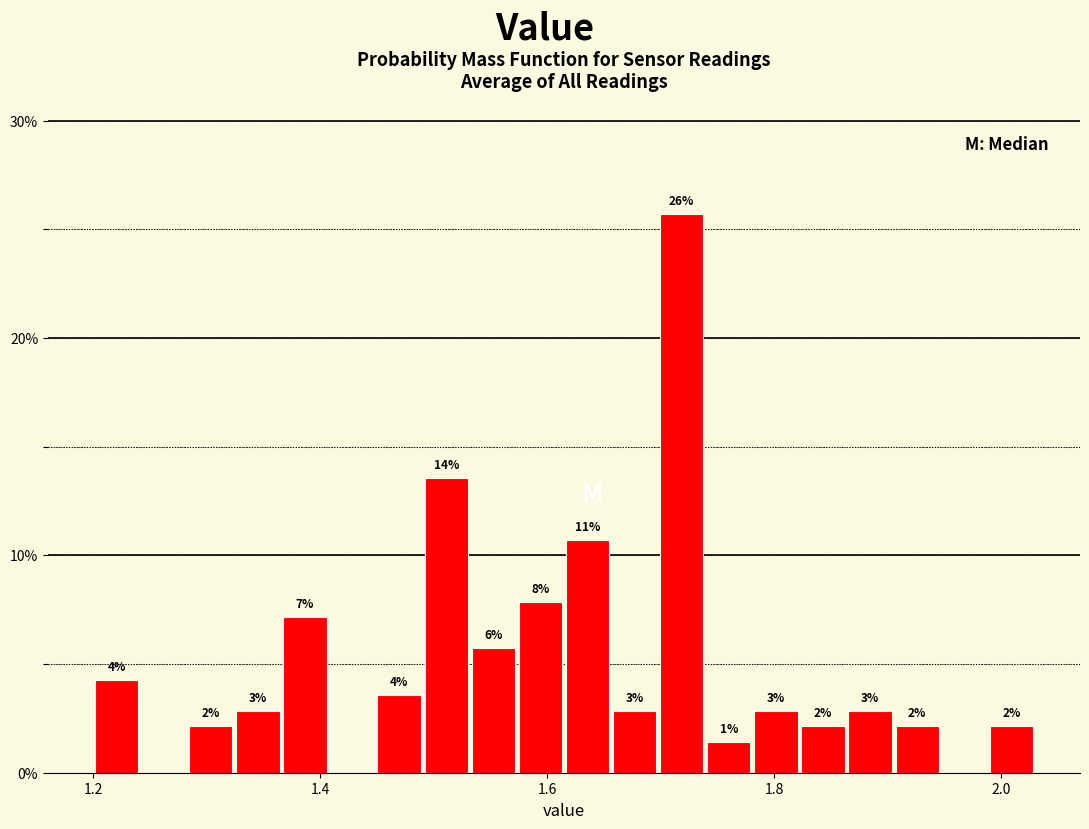

Around what value on the x-axis is the tallest bar? Give the approximate position of its centre, as read against the axis.

1.72